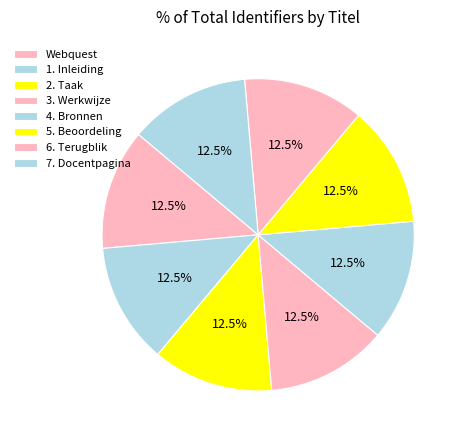

Is it true that 7. Docentpagina is 1% of the pie?

False